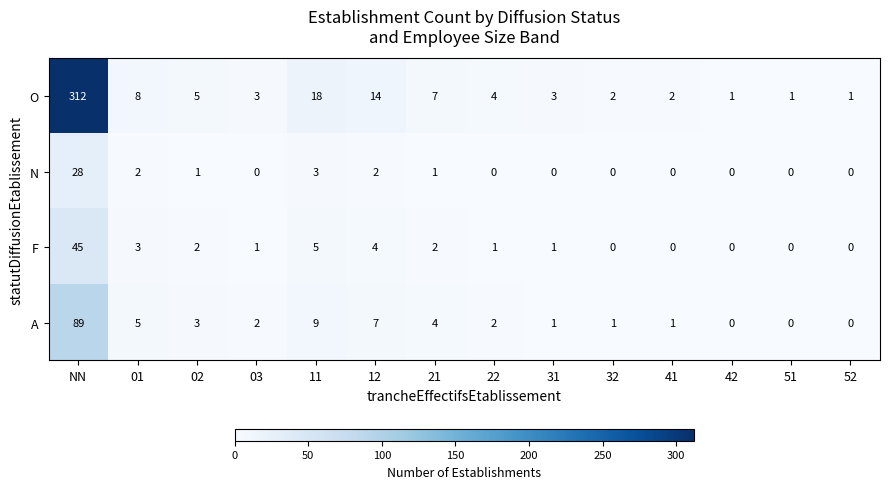

Between NN and 02, which series saw the biggest shift?

O